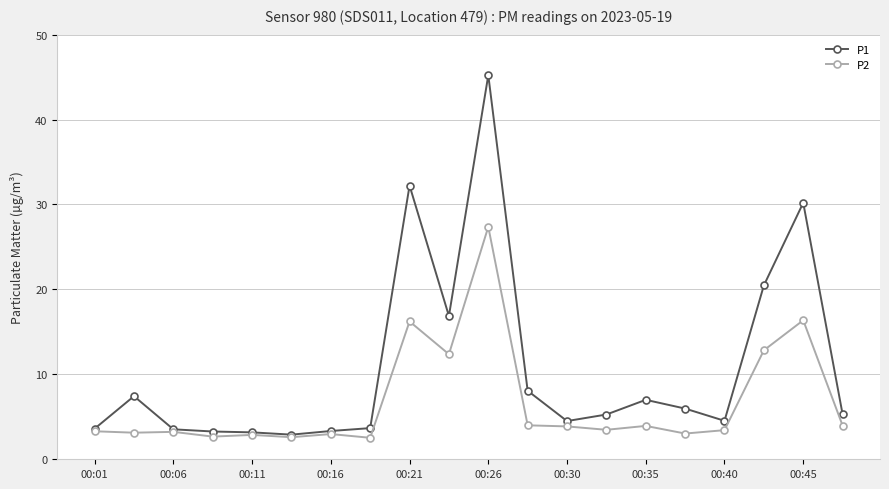

True or false: P2 has more than 2 points higher than both neighbors.

True